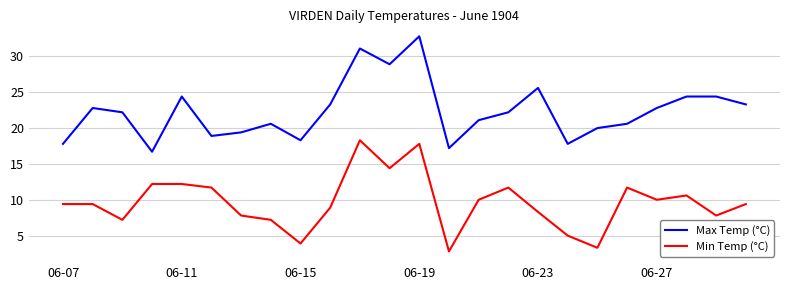

True or false: Min Temp (°C) and Max Temp (°C) cross at least once.

False